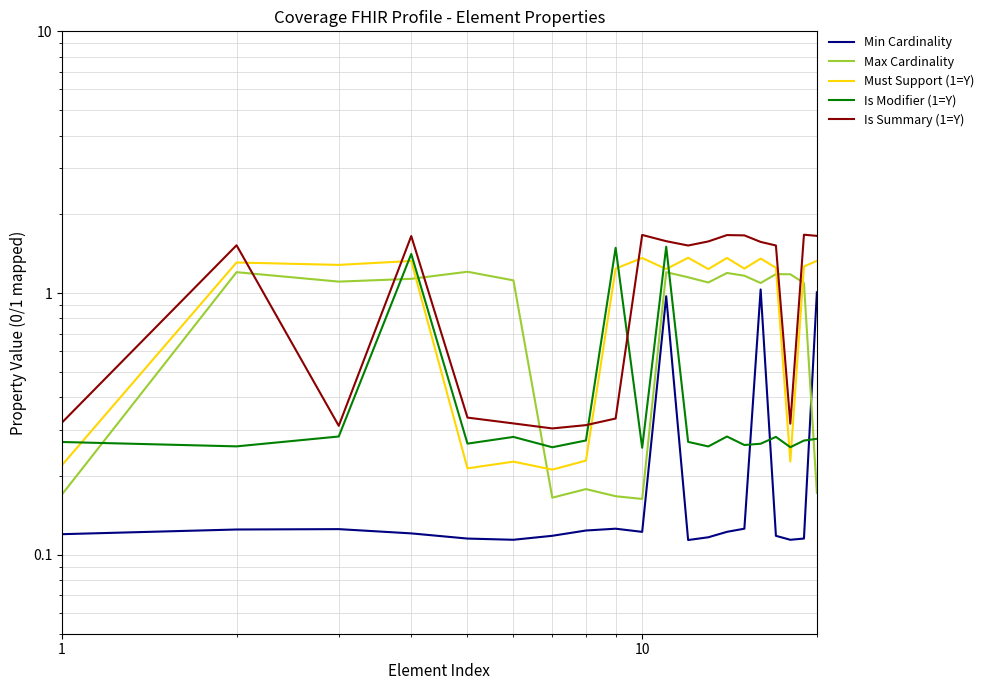

What is the minimum value shown in the chart?

0.1